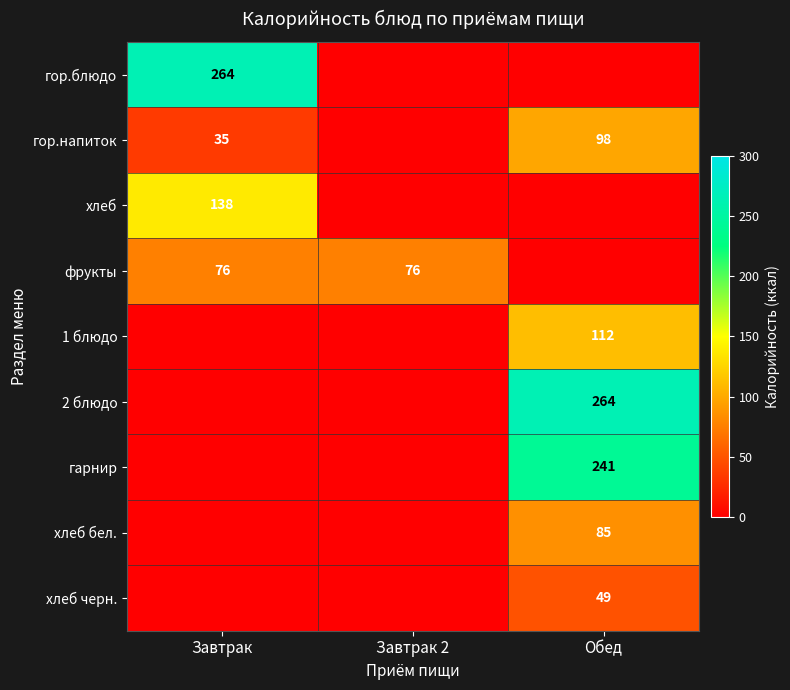

What is the sum of the фрукты values at Завтрак 2 and Завтрак?

152